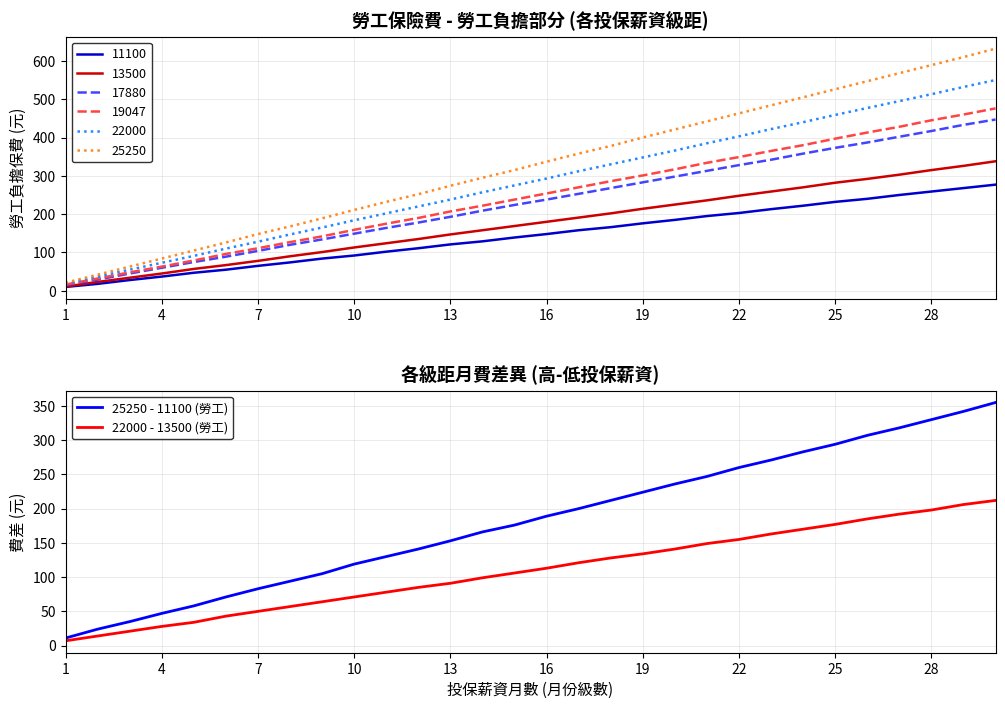

The 25250 - 11100 (勞工) series shows 185 at 11. True or false?

False